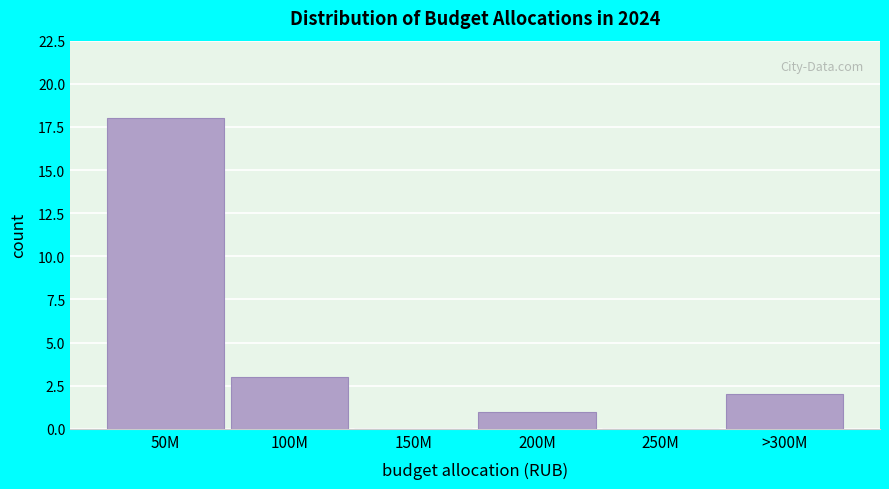

Reading left to right, transcribe all the data shown in this chart.

50M=18	100M=3	150M=0	200M=1	250M=0	>300M=2